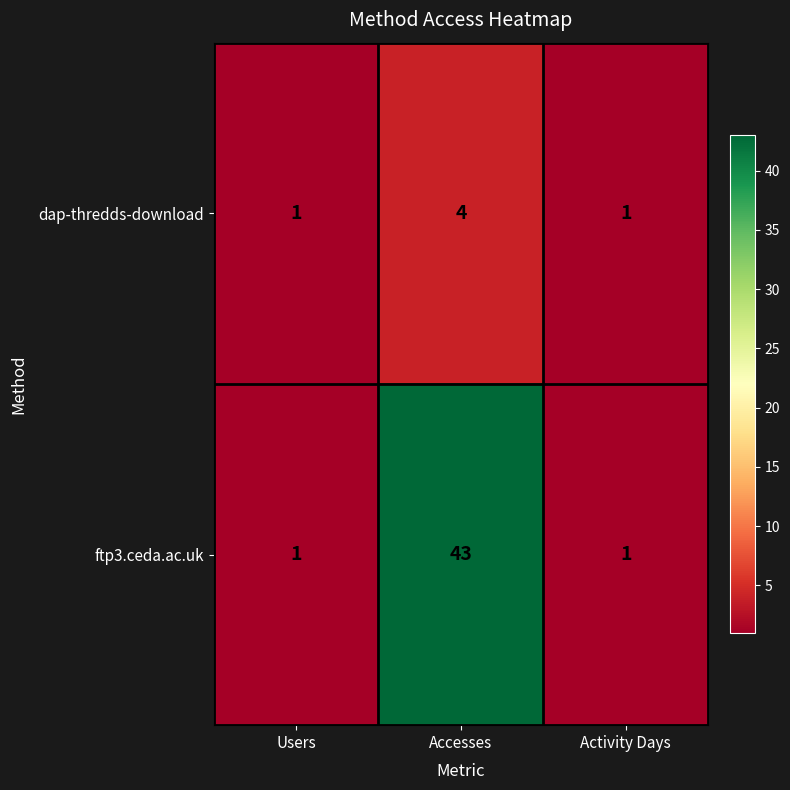

How many ftp3.ceda.ac.uk values are between 1 and 43?

3